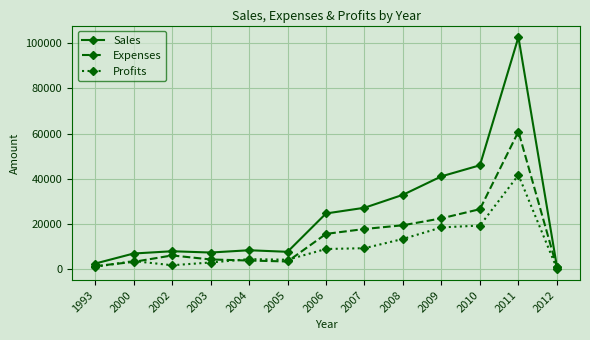

List the series in order of their peak value, lowest first.

Profits, Expenses, Sales